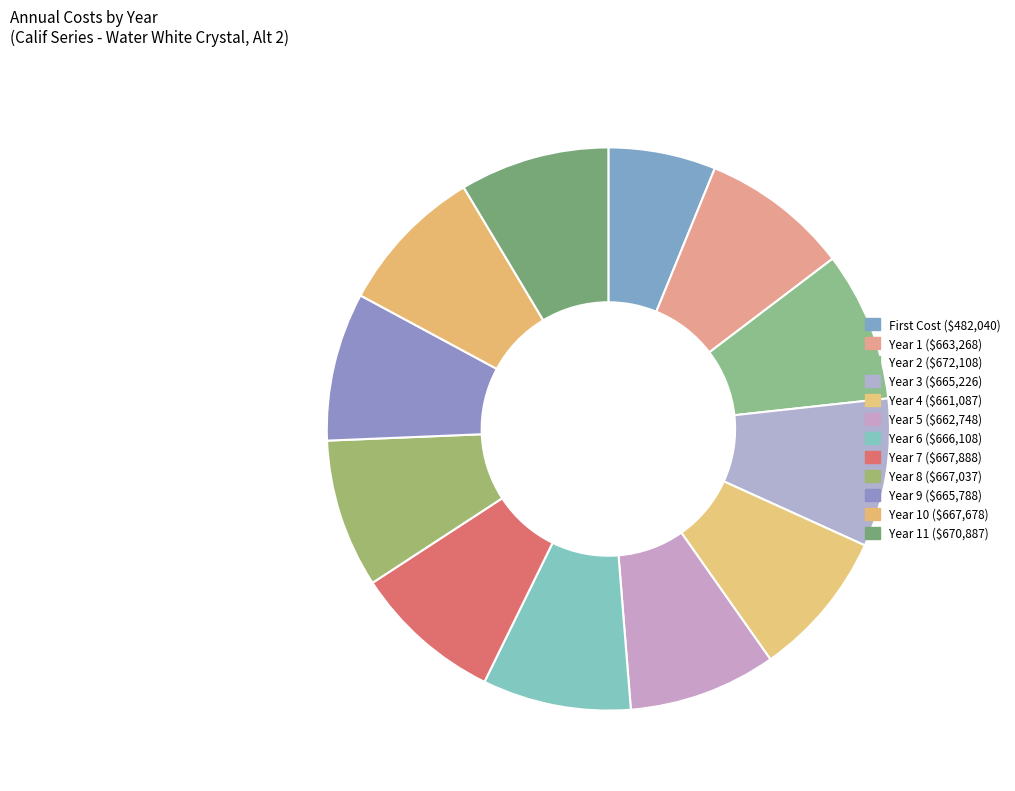

How many segments does this pie chart have?

12